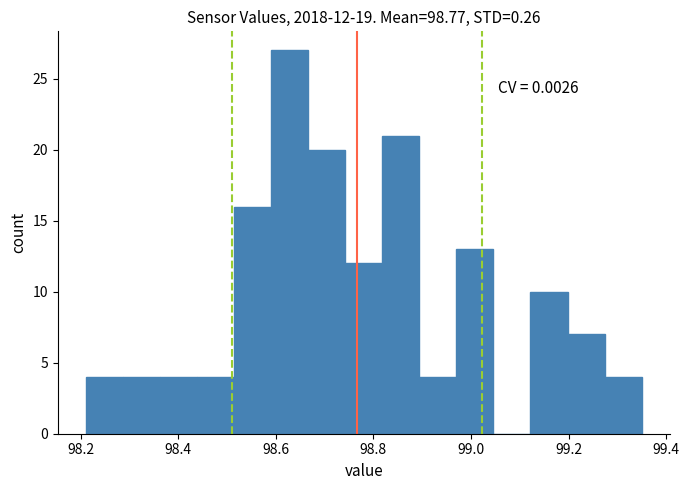

Around what value on the x-axis is the tallest bar? Give the approximate position of its centre, as read against the axis.

98.62